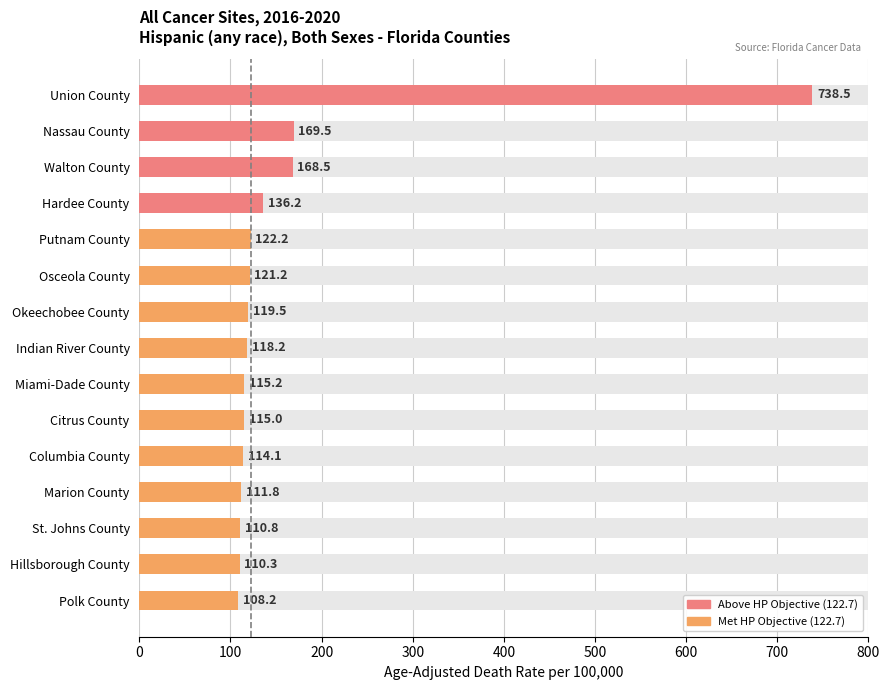

True or false: the data shows 106.3 at Walton County.

False